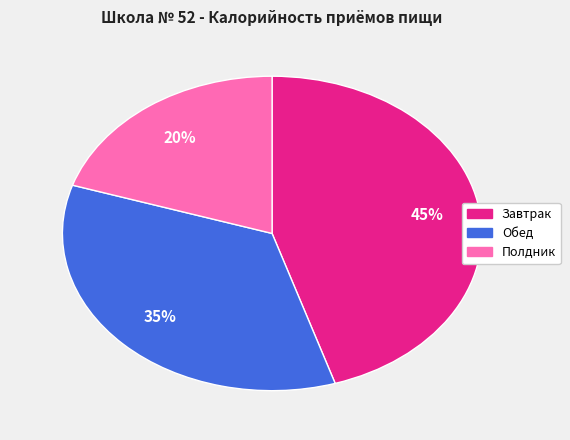

To the nearest percent, what is the average slice percentage?

33%